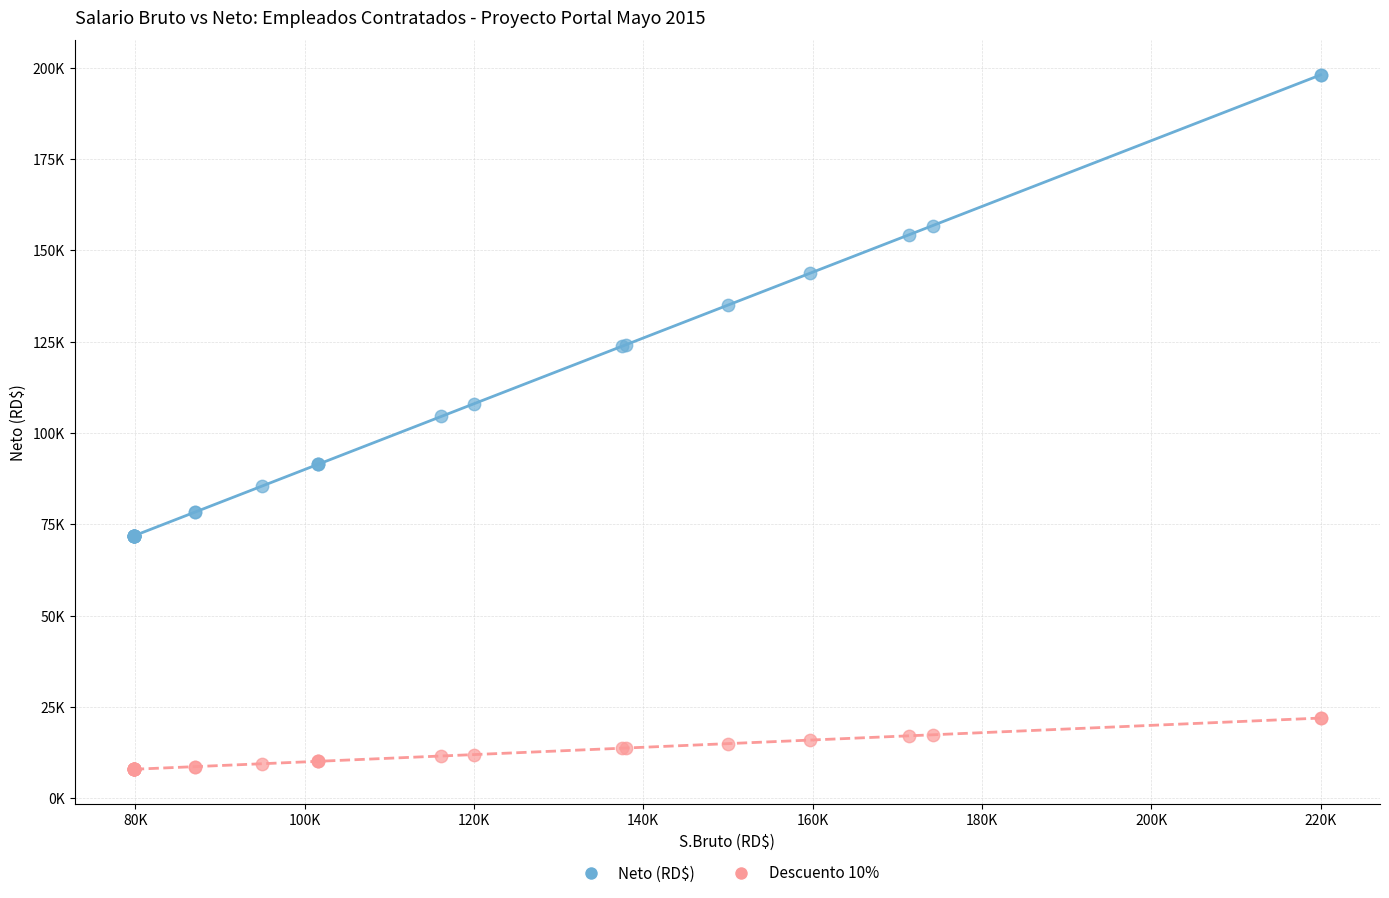

Which series contains the highest Y value?

Neto (RD$)